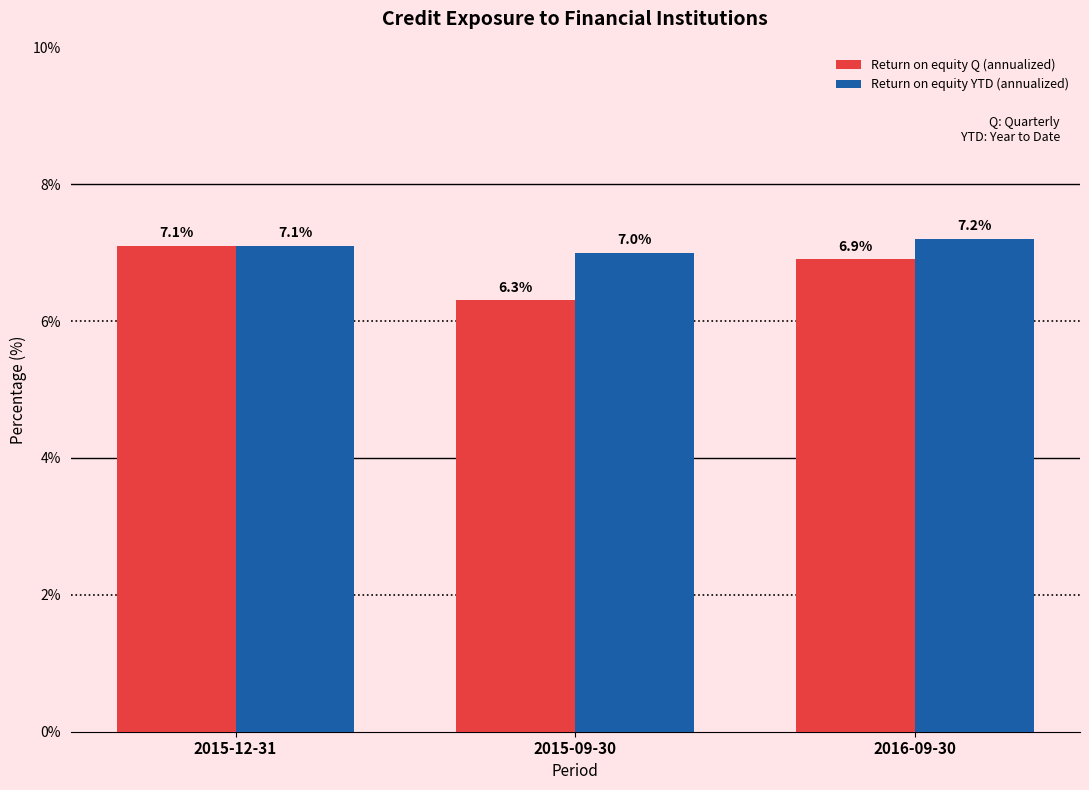

Reading left to right, extract all data points from this chart.

Return on equity Q (annualized): 7.1	6.3	6.9
Return on equity YTD (annualized): 7.1	7.0	7.2